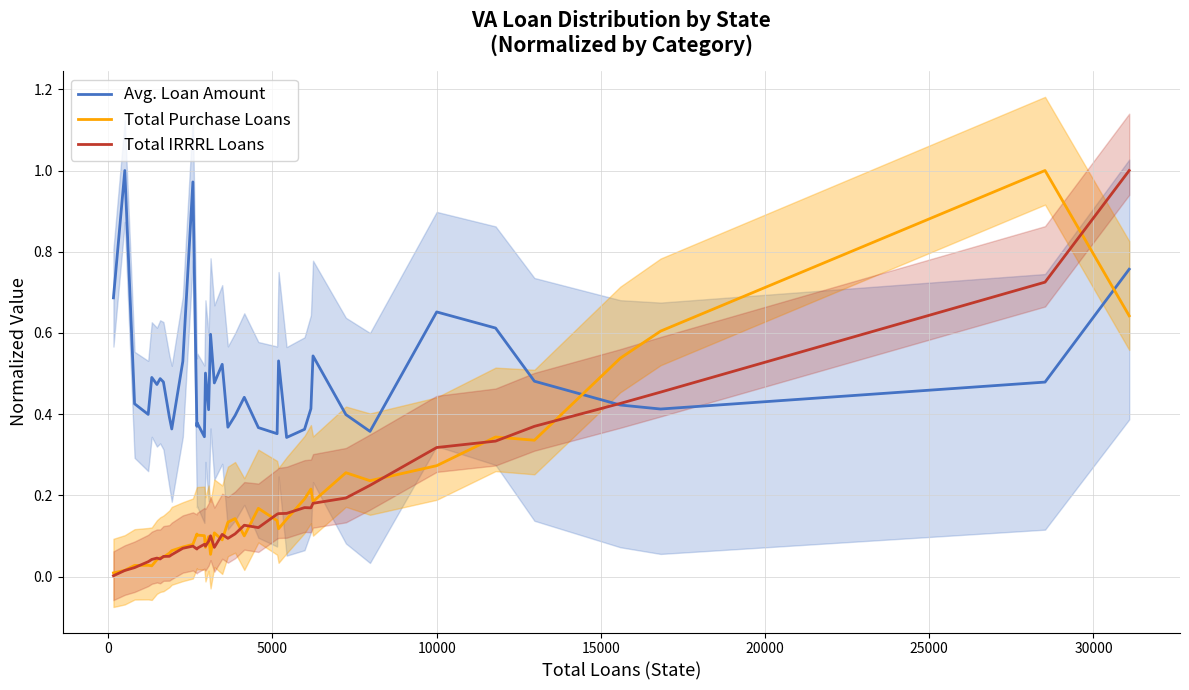

What is the greatest value displayed?

1.0